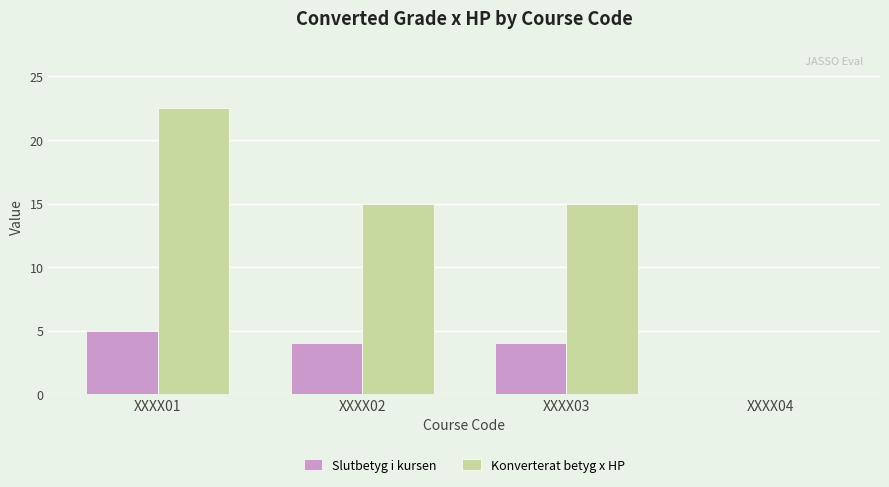

True or false: Slutbetyg i kursen has a value of 3.3 at XXXX04.

False